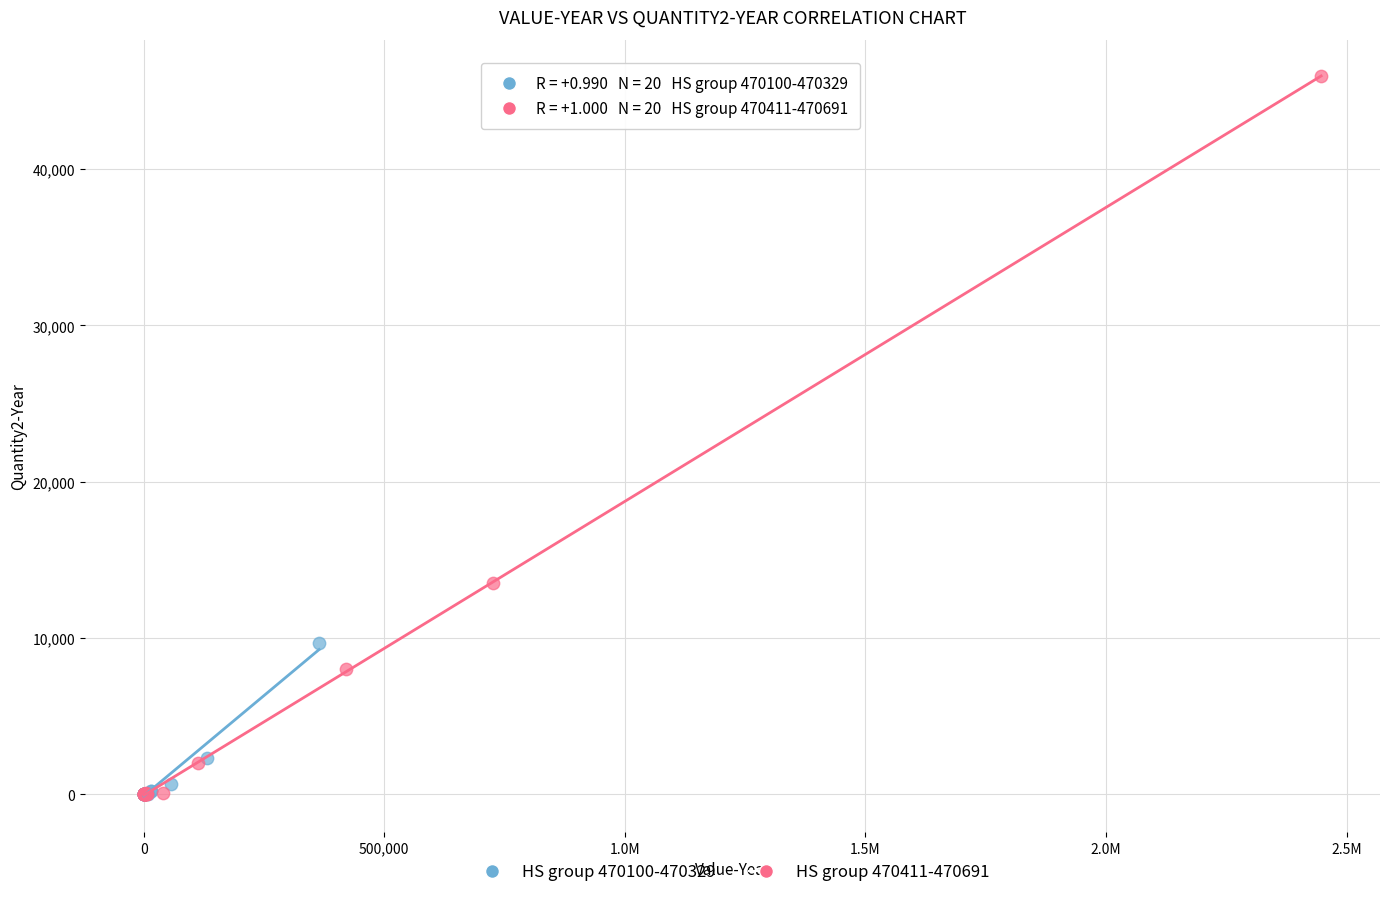

Which series reaches the maximum Y coordinate?

HS group 470411-470691